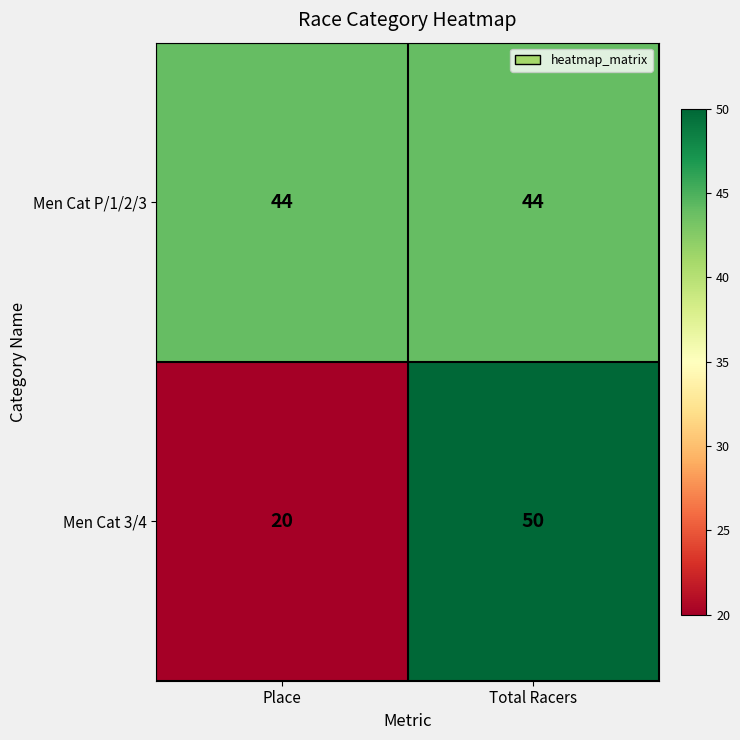

Which series has the widest spread of values?

Men Cat 3/4